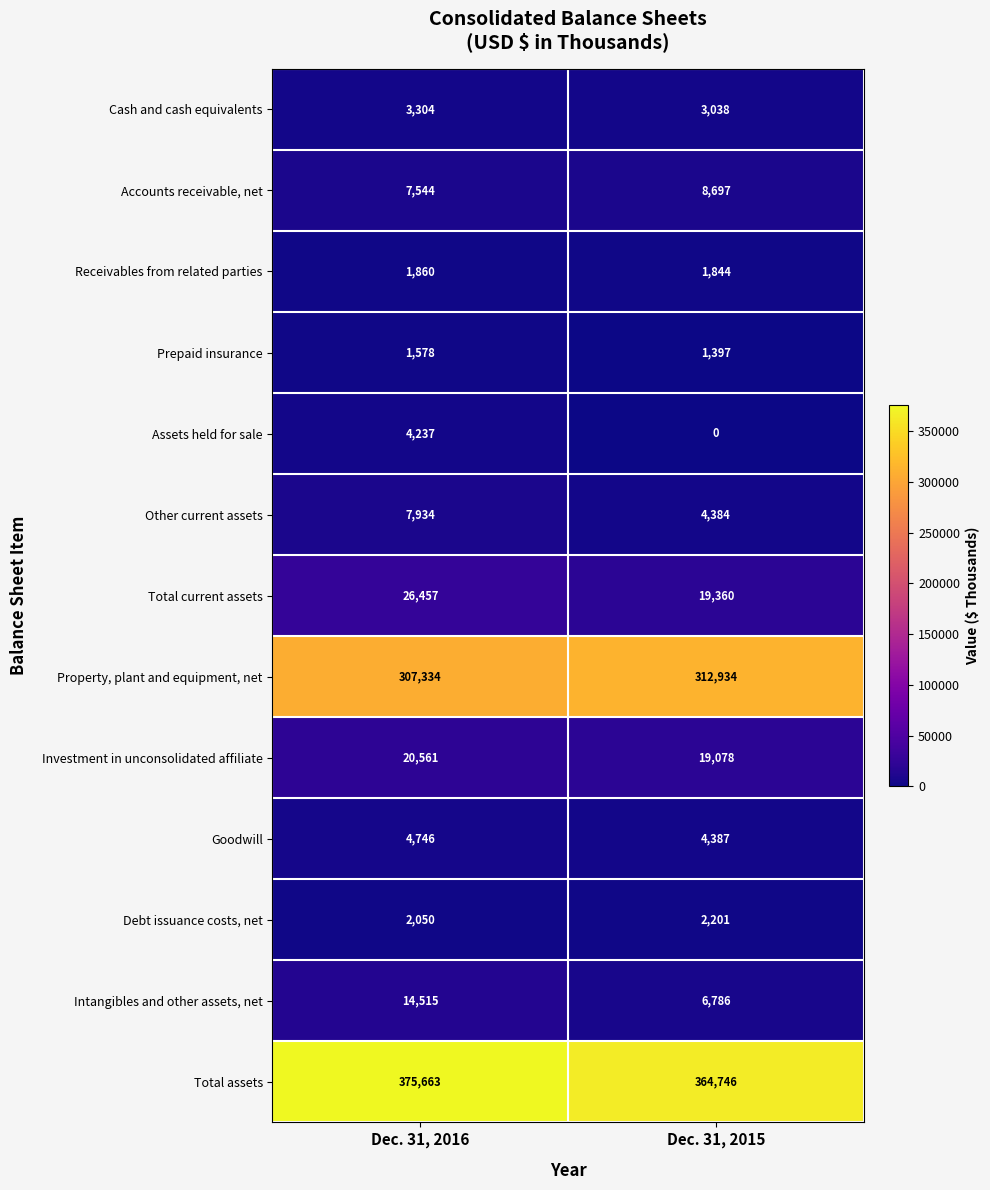

Which category has the highest value across all series?

Dec. 31, 2016